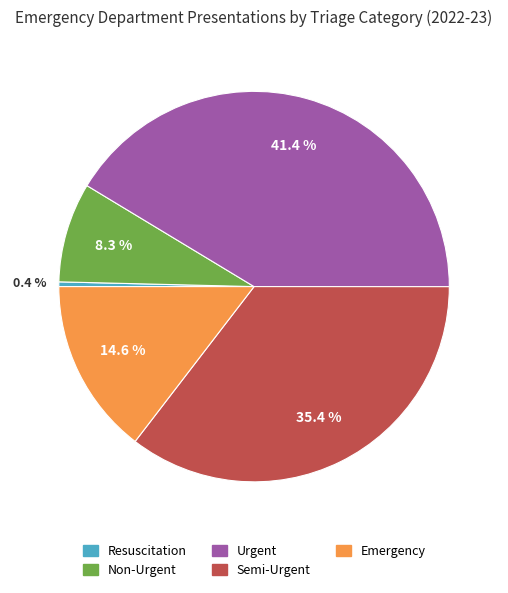

To the nearest percent, what is the combined percentage of Resuscitation and Non-Urgent?

9%